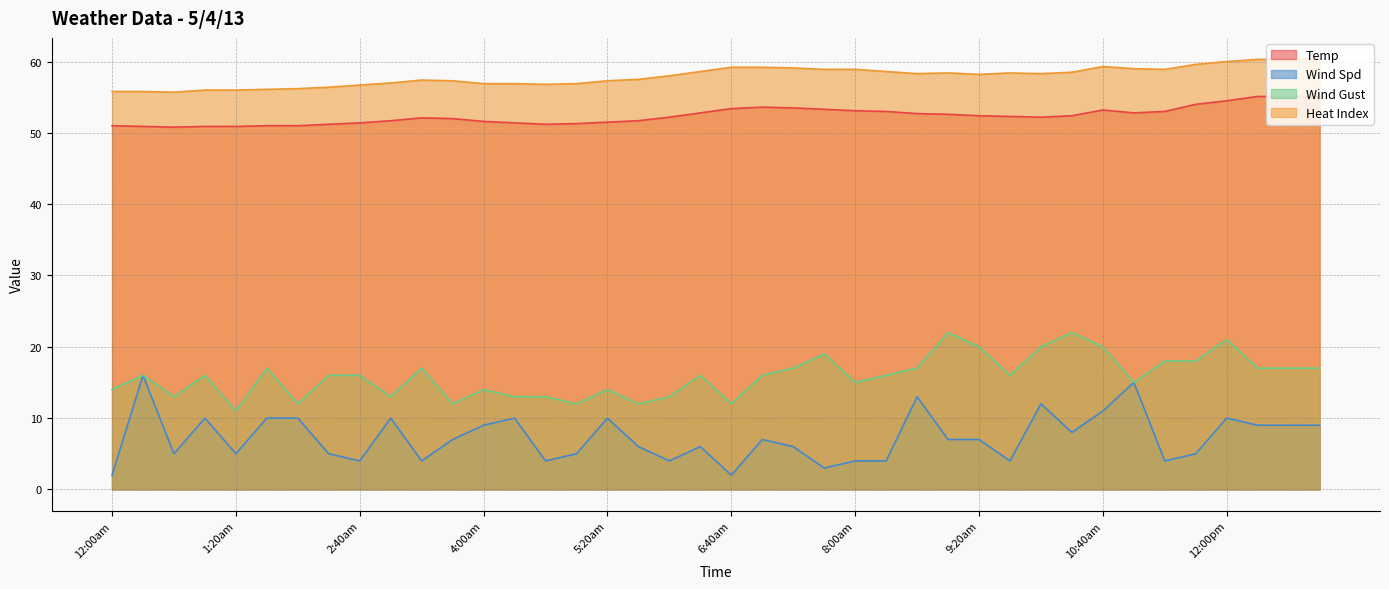

What is the maximum value shown in the chart?

60.3